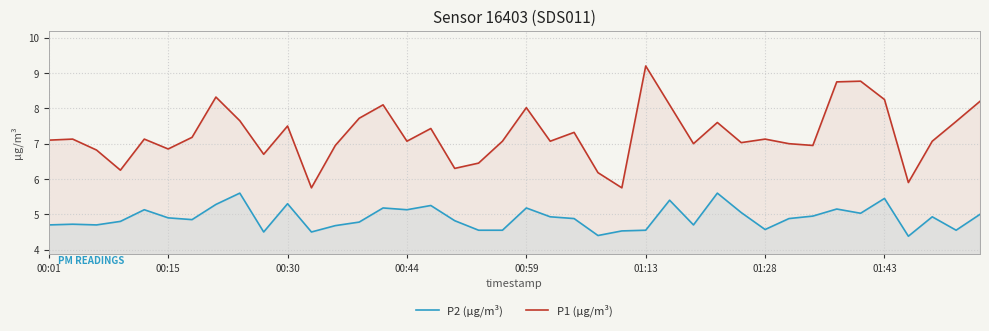

At which category is the sum across all series the highest?

33